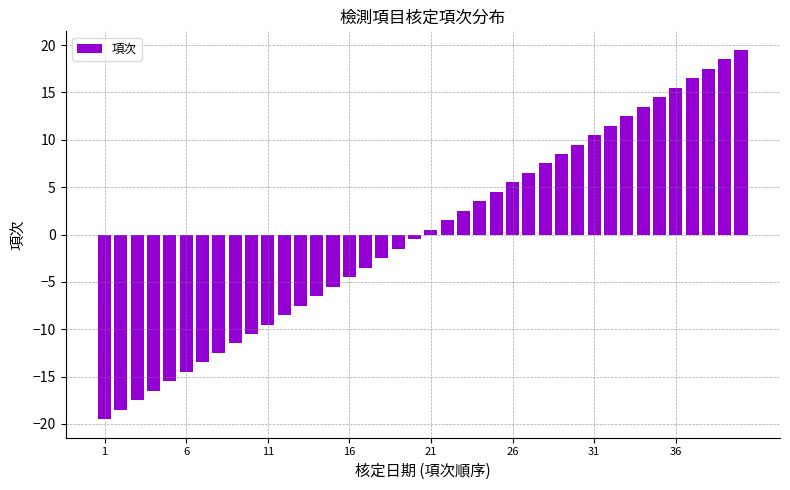

What is the greatest value displayed?

19.5